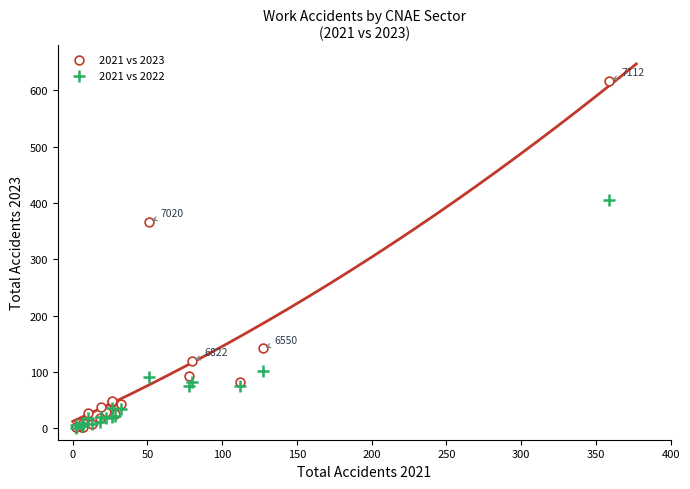

In the 2021 vs 2022 series, what Y value is closest to 202?

102